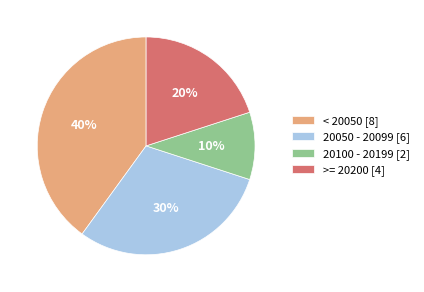

Is there a majority slice in this chart?

No